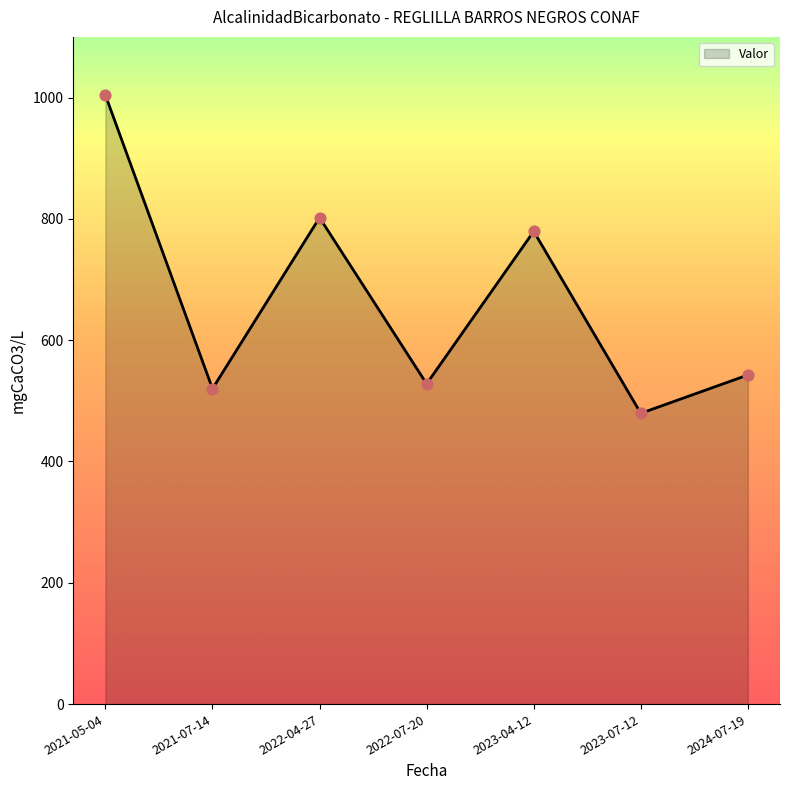

Approximately how many times larger is the value at 2024-07-19 compared to 2023-04-12?

0.7